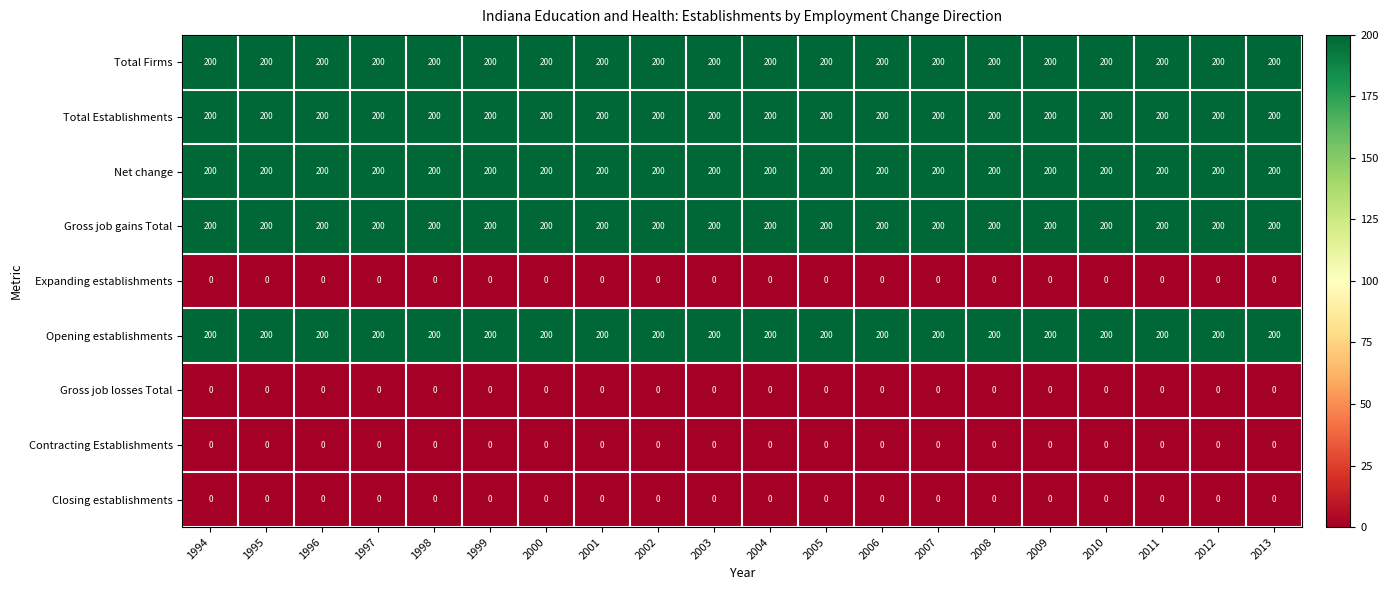

At how many categories does at least one series exceed 82?

20